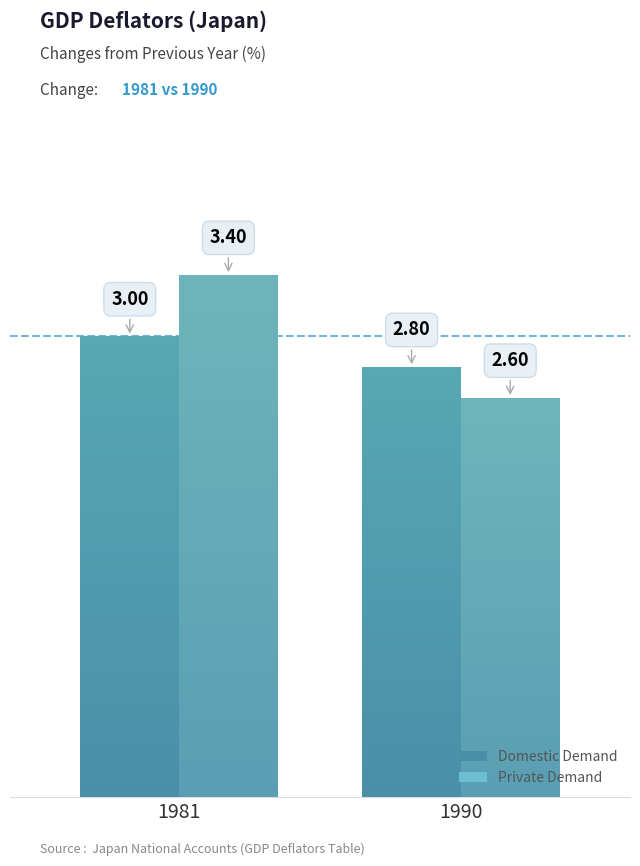

Rank the series by their average value, from lowest to highest.

Domestic Demand, Private Demand